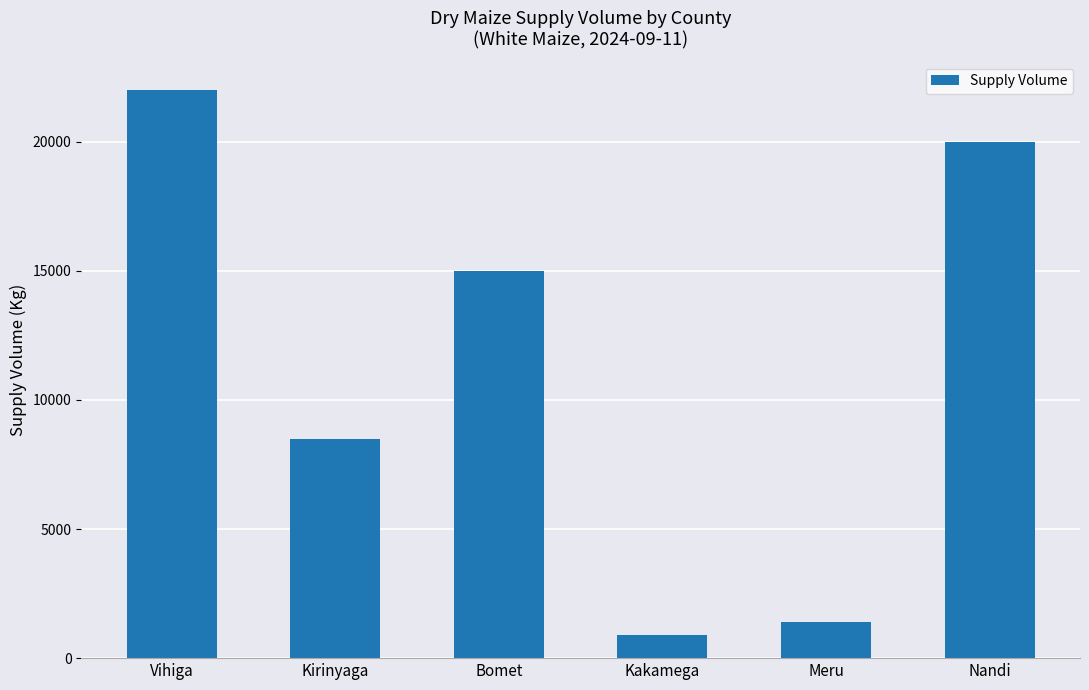

Are the bars grouped side by side (vs. stacked)?

No